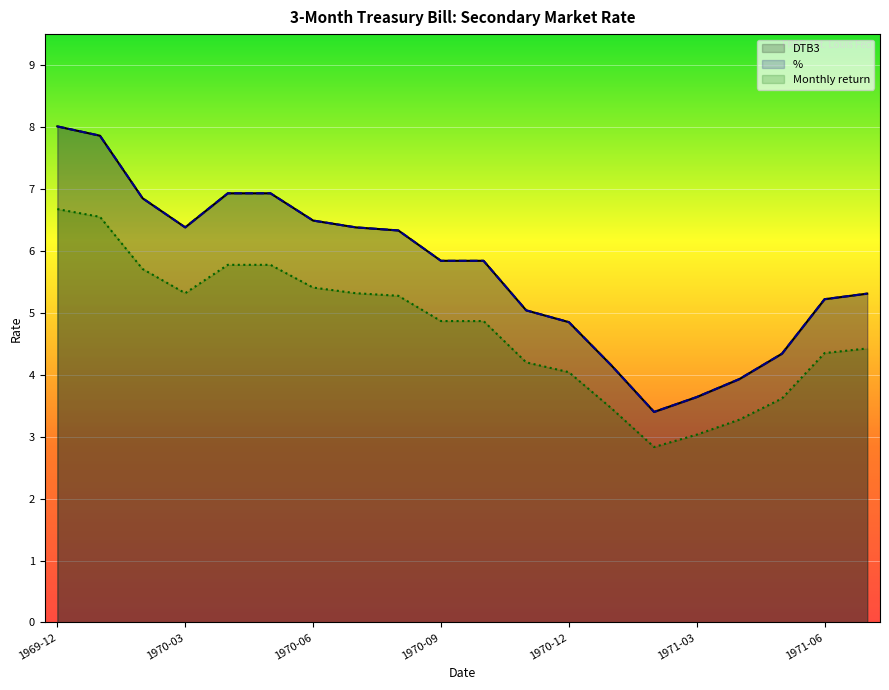

What are all the series names shown in the legend?

DTB3, %, Monthly return